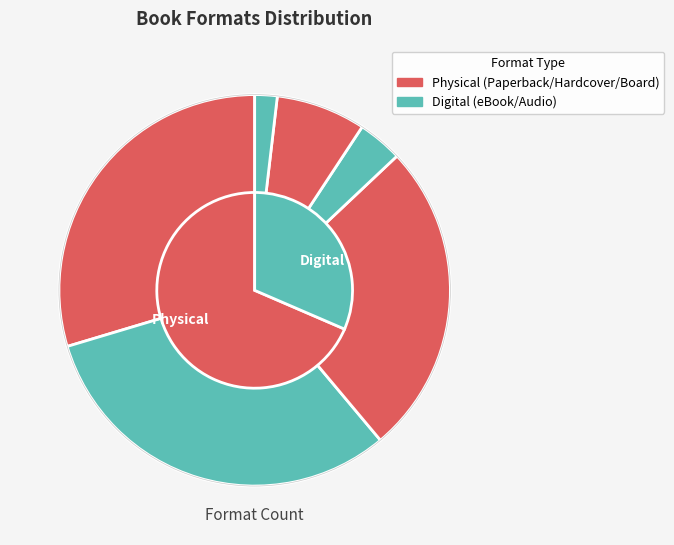

Which slice is the smallest?

Audio Download